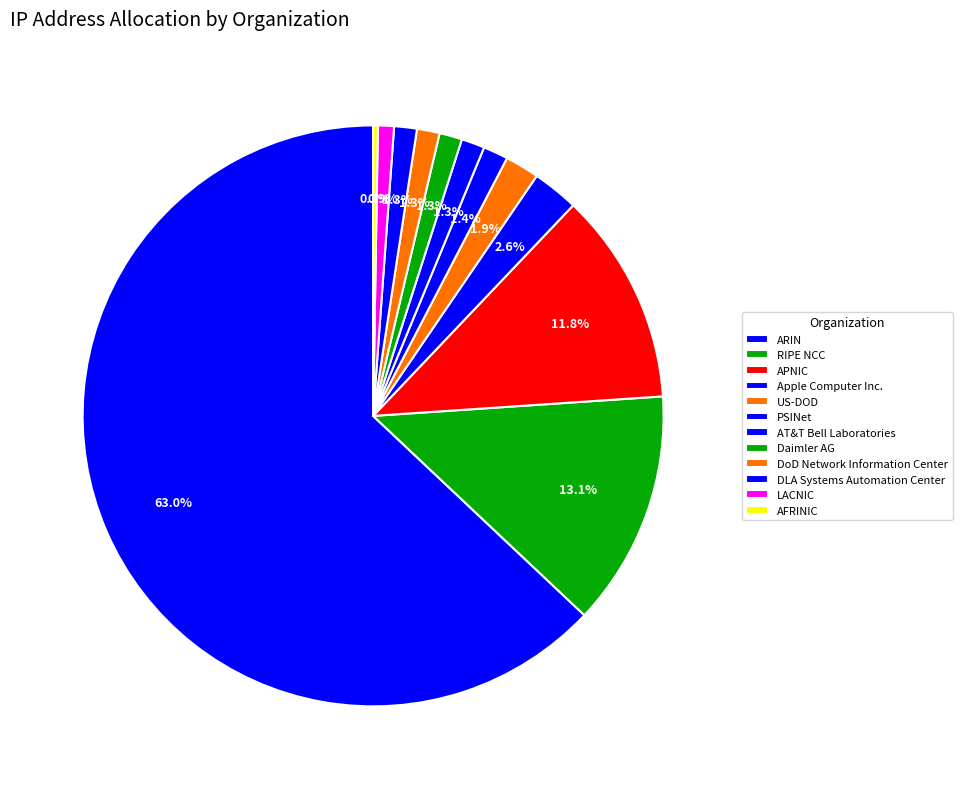

How many slices are in this pie chart?

12